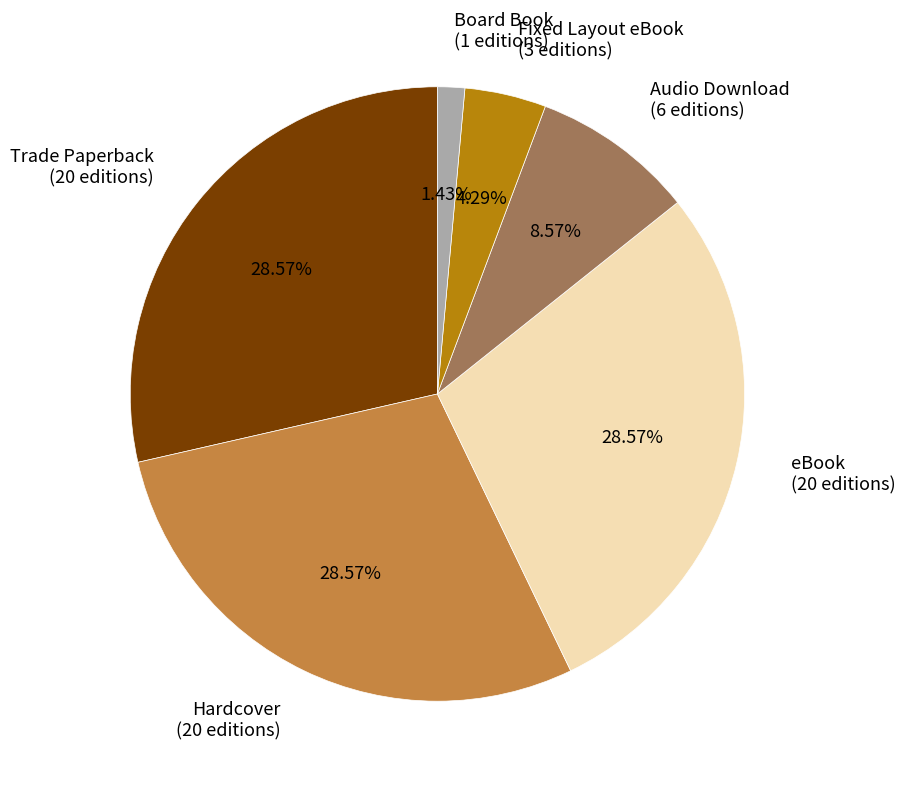

To the nearest percent, what portion does eBook represent?

29%